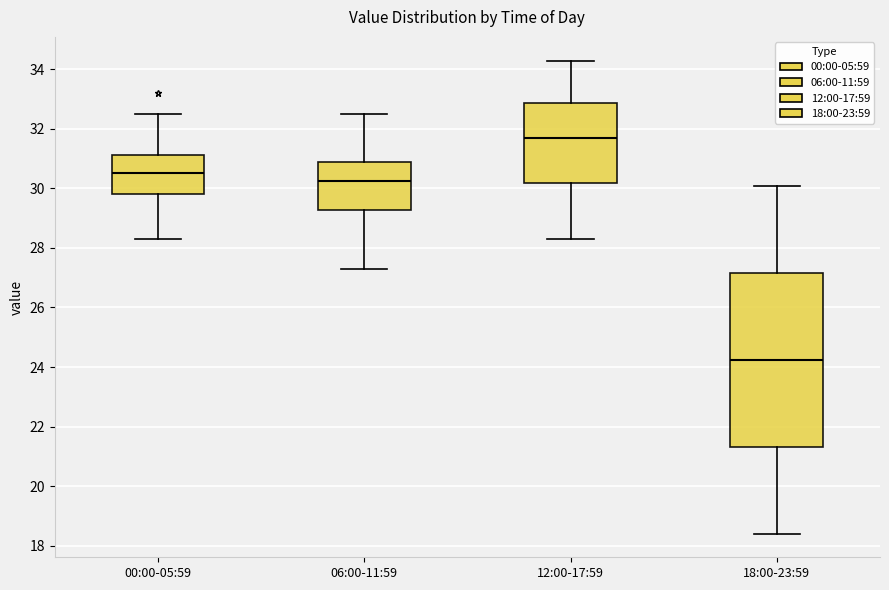

Reading left to right, read every box against the y-axis: the position of its median line, the range the box covers, and the ends of its whiskers. The values are not printed on the chart, so give them approximately, as read against the axis.

00:00-05:59: median 30.6, box 29.8 to 31.2, whiskers 28.4 to 32.6
06:00-11:59: median 30.2, box 29.2 to 30.8, whiskers 27.4 to 32.6
12:00-17:59: median 31.8, box 30.2 to 32.8, whiskers 28.4 to 34.4
18:00-23:59: median 24.2, box 21.4 to 27.2, whiskers 18.4 to 30.2